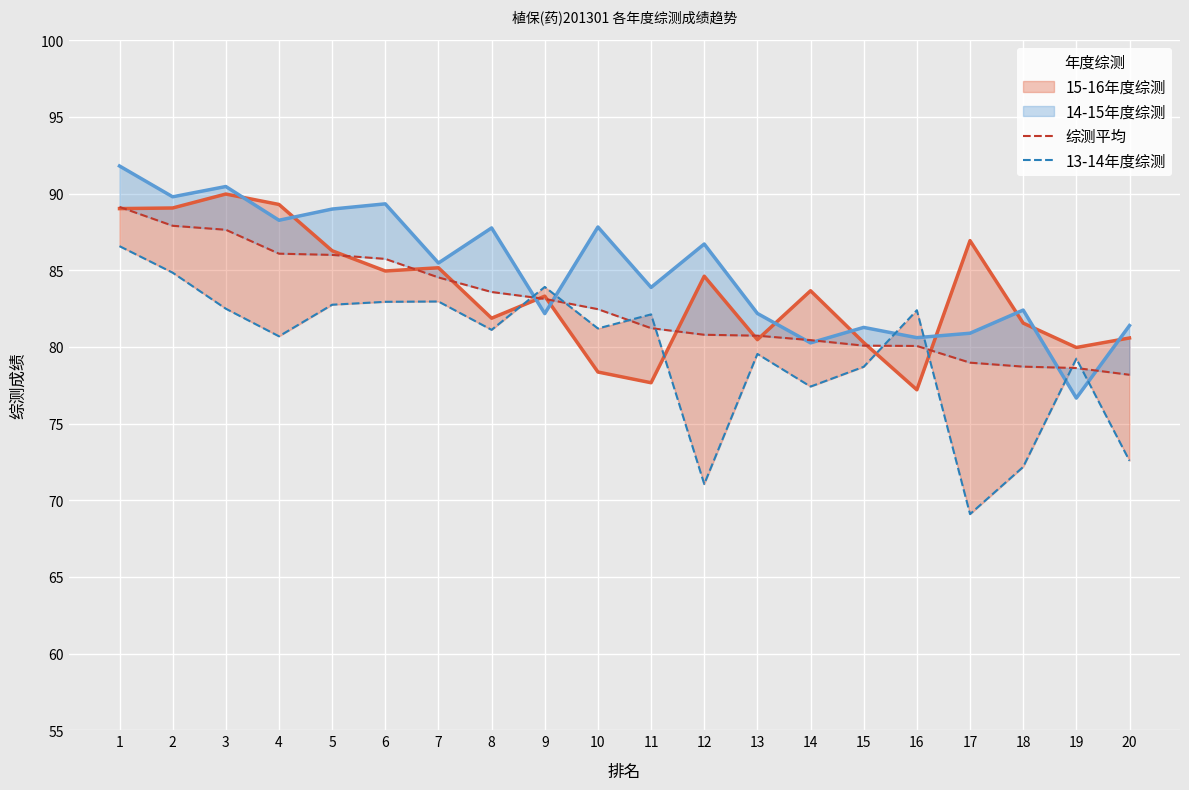

What is the sum of all 综测平均 values?

1654.2